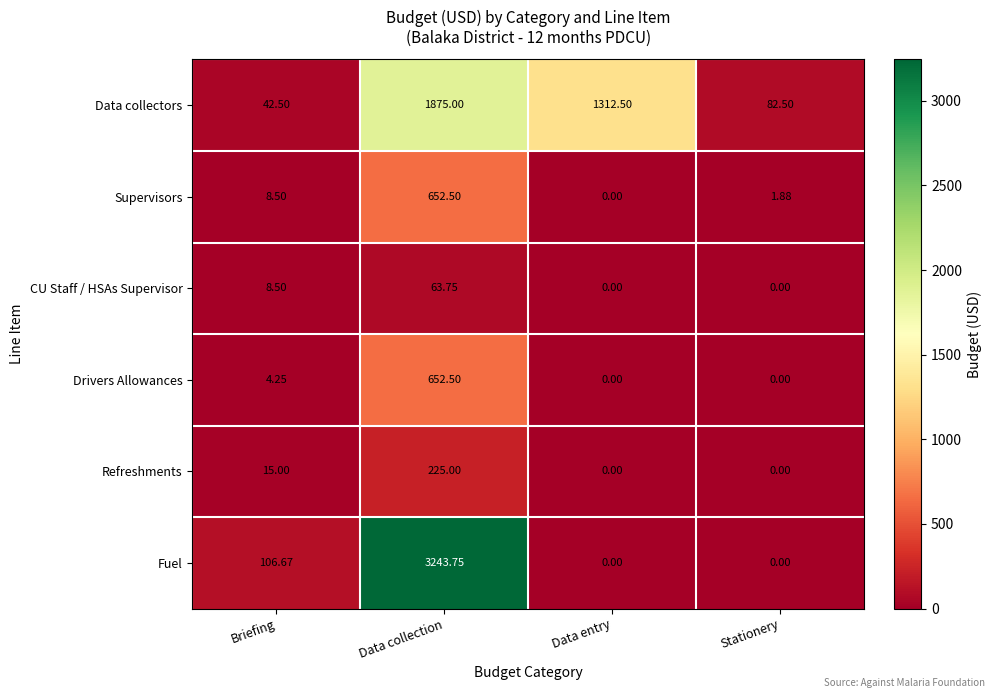

What is the greatest value displayed?

3243.8